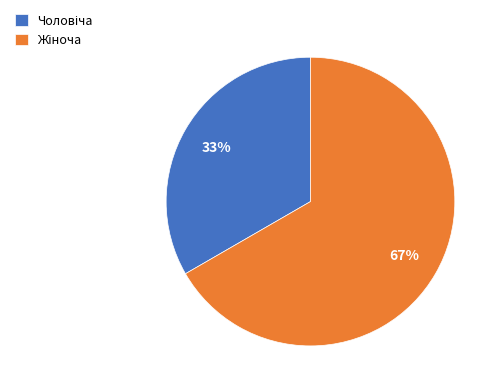

To the nearest percent, what is the average slice percentage?

50%